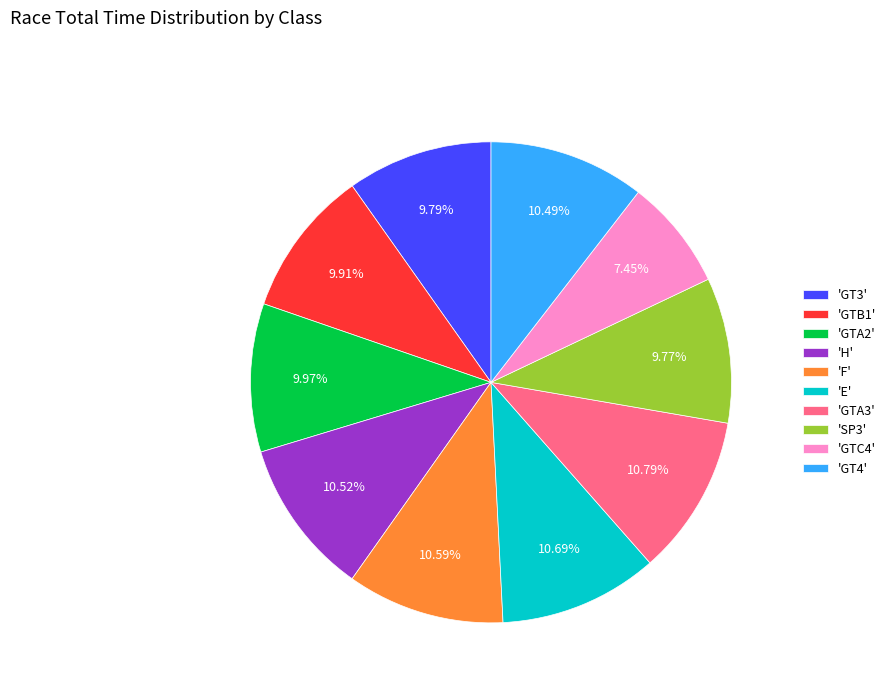

Does any single category account for the majority?

No